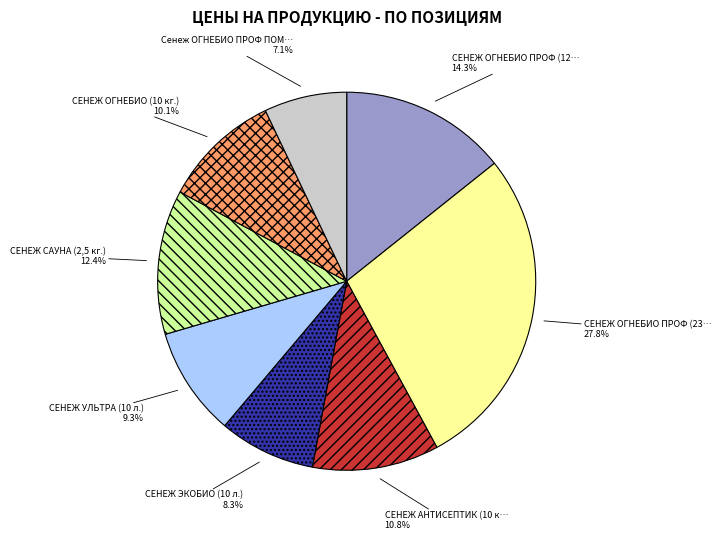

How many slices are in this pie chart?

8